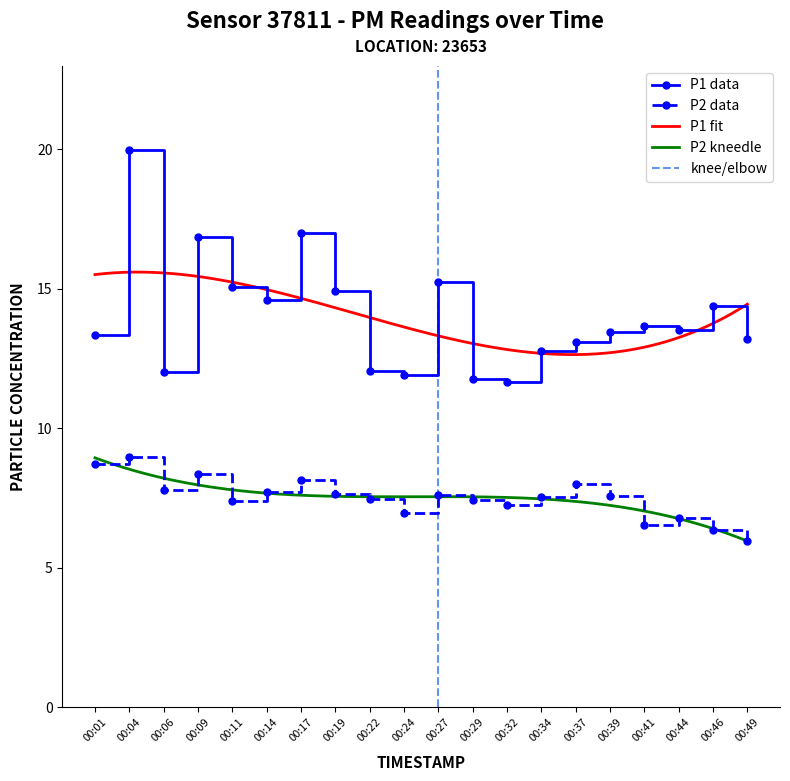

True or false: P2 and P1 intersect in this chart.

False